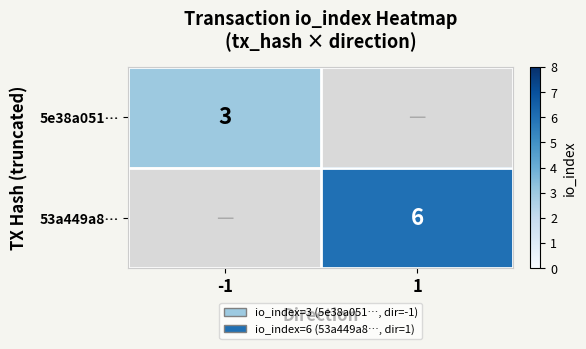

Between -1 and 1, which is larger?

1